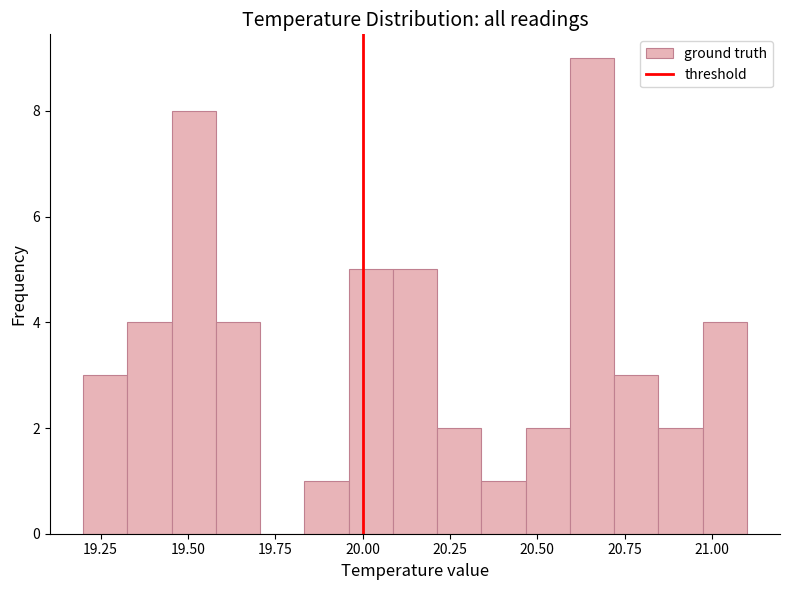

Read against the x-axis, roughly where is the centre of the tallest bar?

20.65